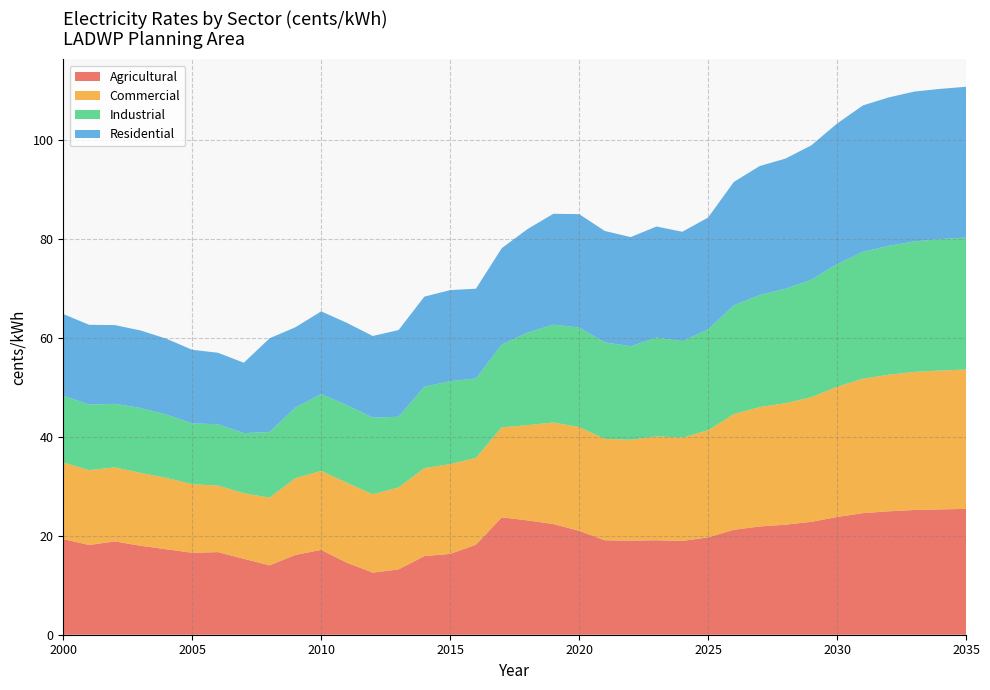

Reading left to right, transcribe all the data shown in this chart.

Agricultural: 2000=19.4	2001=18.2	2002=18.9	2003=18.0	2004=17.3	2005=16.6	2006=16.7	2007=15.4	2008=14.0	2009=16.2	2010=17.2	2011=14.6	2012=12.6	2013=13.2	2014=15.9	2015=16.4	2016=18.2	2017=23.7	2018=23.1	2019=22.4	2020=21.0	2021=19.1	2022=19.0	2023=19.1	2024=19.0	2025=19.7	2026=21.2	2027=21.9	2028=22.3	2029=22.8	2030=23.8	2031=24.6	2032=25.0	2033=25.2	2034=25.4	2035=25.5
Commercial: 2000=15.5	2001=15.1	2002=15.0	2003=14.7	2004=14.4	2005=13.9	2006=13.5	2007=13.3	2008=13.7	2009=15.5	2010=16.0	2011=16.2	2012=15.9	2013=16.6	2014=17.8	2015=18.2	2016=17.6	2017=18.2	2018=19.3	2019=20.5	2020=21.0	2021=20.5	2022=20.4	2023=21.0	2024=20.9	2025=21.7	2026=23.4	2027=24.1	2028=24.6	2029=25.2	2030=26.3	2031=27.2	2032=27.6	2033=27.9	2034=28.1	2035=28.2
Industrial: 2000=13.5	2001=13.2	2002=12.8	2003=13.1	2004=12.8	2005=12.3	2006=12.4	2007=12.2	2008=13.3	2009=14.3	2010=15.5	2011=15.7	2012=15.5	2013=14.3	2014=16.5	2015=16.8	2016=16.1	2017=16.7	2018=18.7	2019=19.8	2020=20.1	2021=19.5	2022=18.9	2023=20.0	2024=19.5	2025=20.4	2026=22.0	2027=22.7	2028=23.1	2029=23.8	2030=24.8	2031=25.6	2032=26.1	2033=26.4	2034=26.6	2035=26.7
Residential: 2000=16.5	2001=16.2	2002=15.9	2003=15.7	2004=15.3	2005=14.9	2006=14.5	2007=14.2	2008=19.0	2009=16.2	2010=16.7	2011=16.6	2012=16.5	2013=17.5	2014=18.2	2015=18.4	2016=18.2	2017=19.5	2018=21.0	2019=22.4	2020=22.9	2021=22.5	2022=22.1	2023=22.5	2024=22.1	2025=22.6	2026=25.0	2027=26.1	2028=26.3	2029=27.2	2030=28.4	2031=29.6	2032=30.0	2033=30.3	2034=30.4	2035=30.5